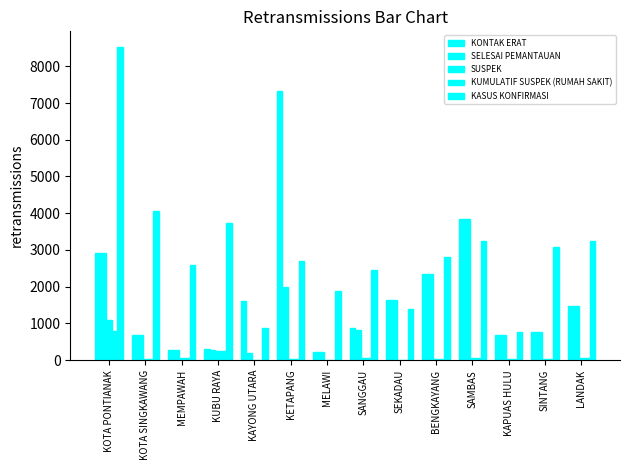

Which series has the largest total across all categories?

KASUS KONFIRMASI